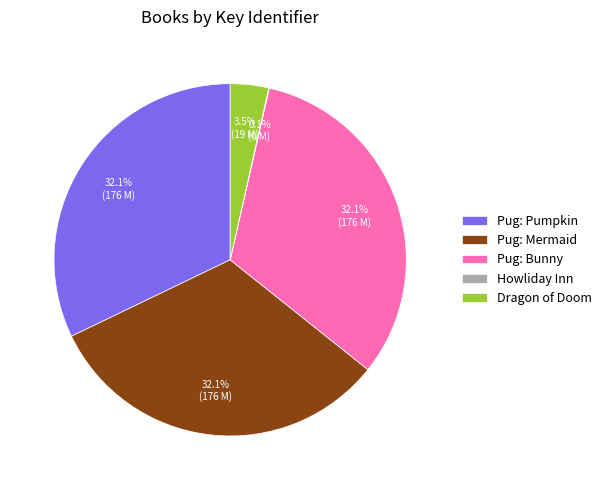

Does any single category account for the majority?

No